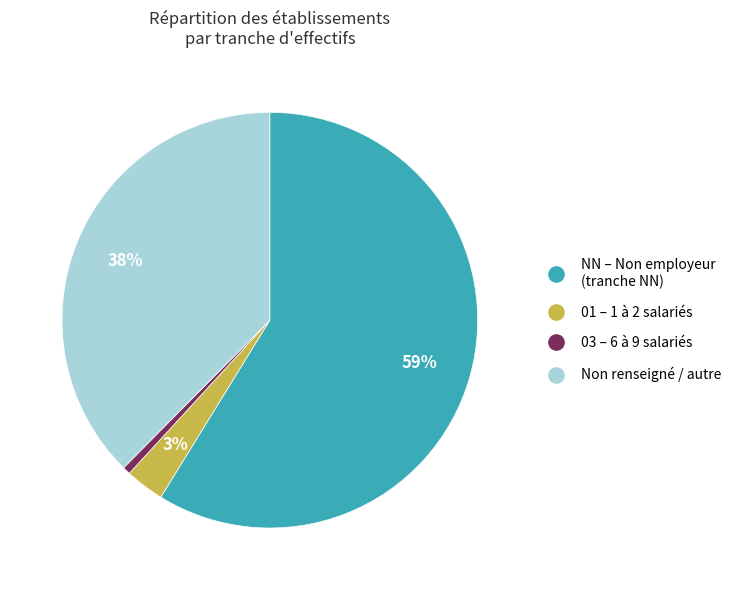

Is it true that 01 – 1 à 2 salariés is 3% of the pie?

True